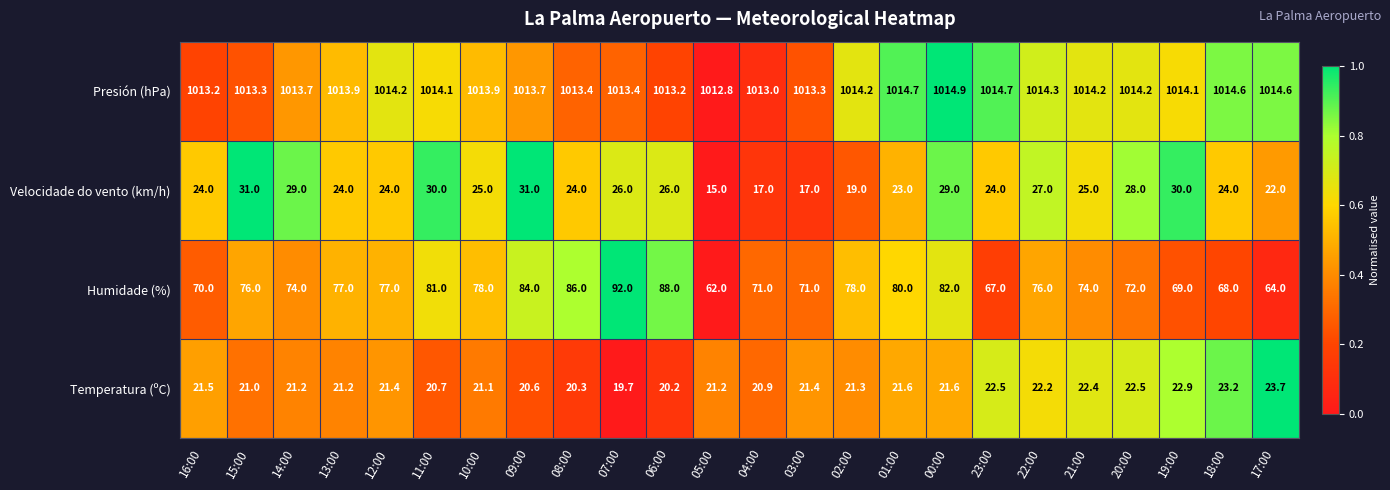

What is the total value across all series at 11:00?

1145.8